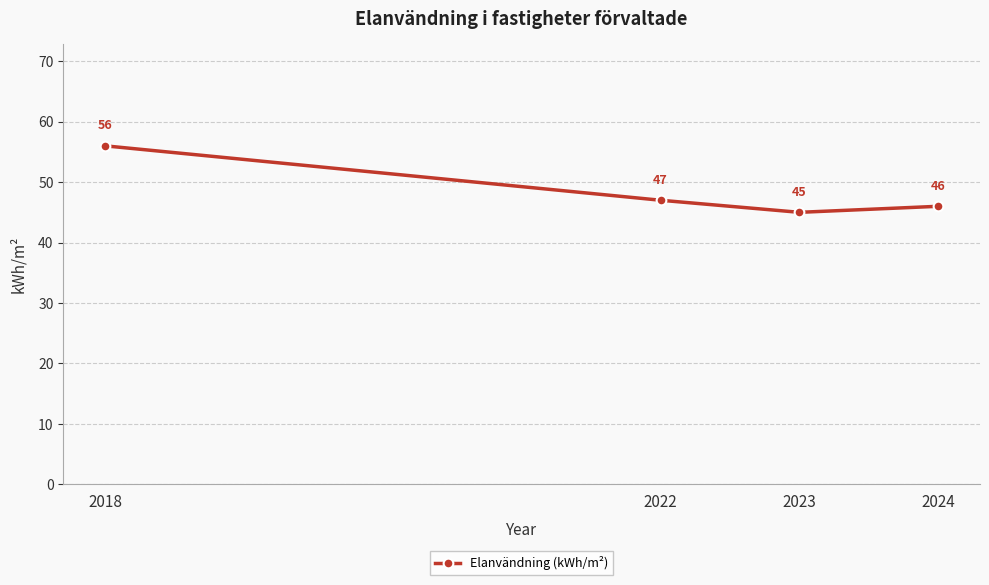

Is this an area chart (filled region under the line)?

No